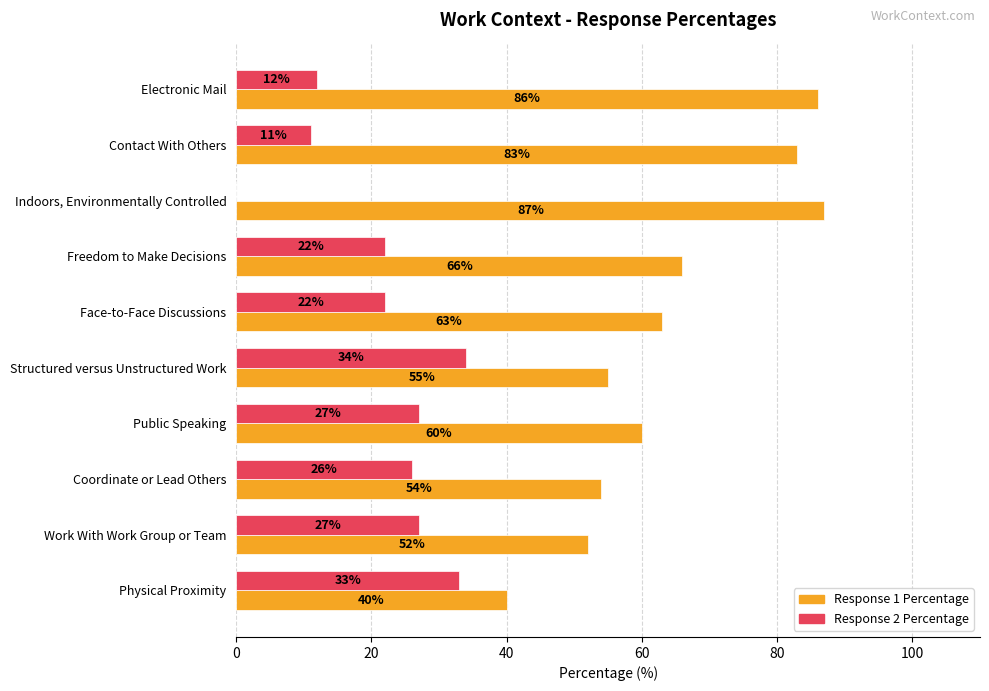

Is the value of Response 1 Percentage at Structured versus Unstructured Work greater than the value of Response 2 Percentage at Public Speaking?

Yes